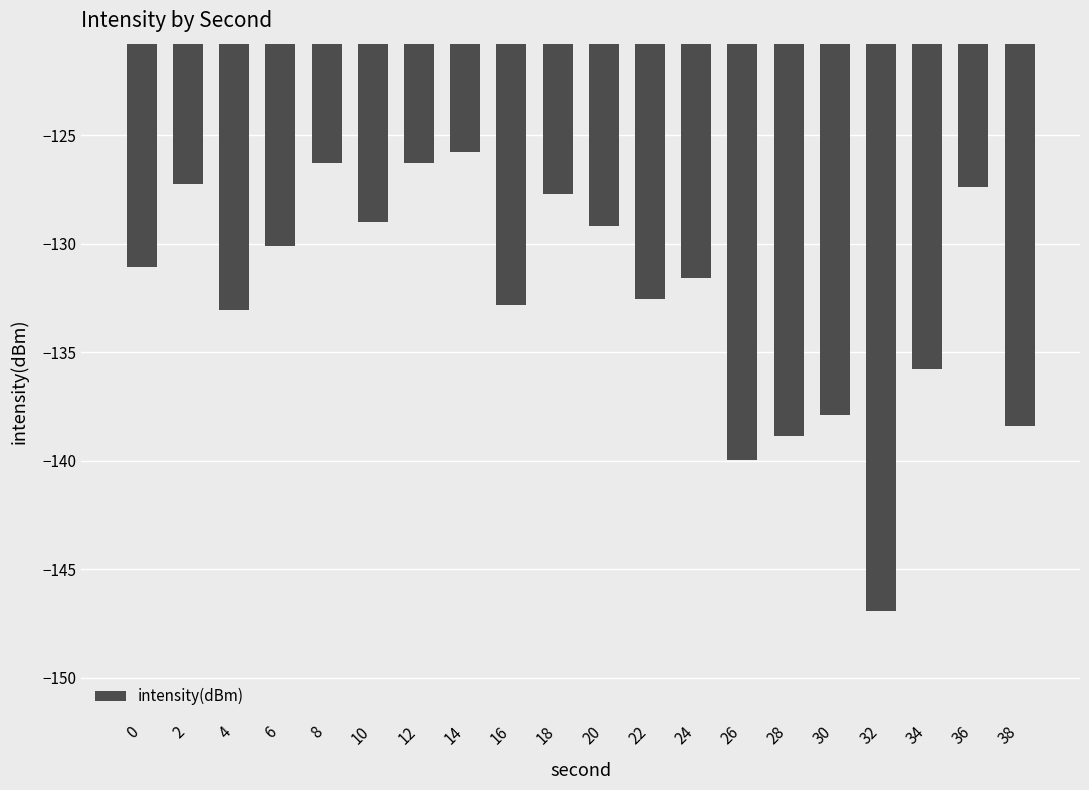

At which label does the data first exceed -131?

2